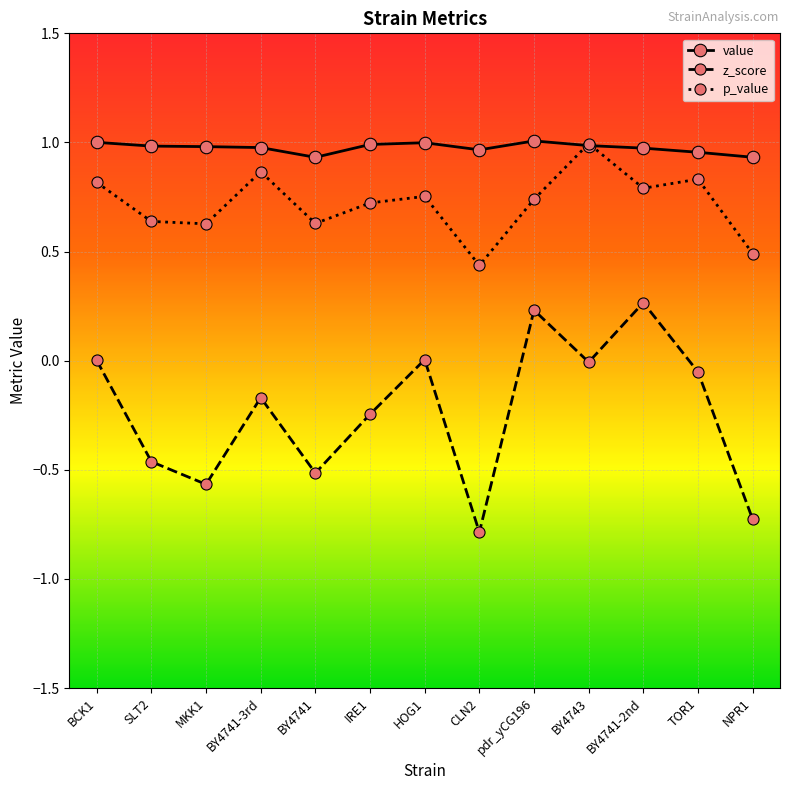

Which series has the widest spread of values?

z_score